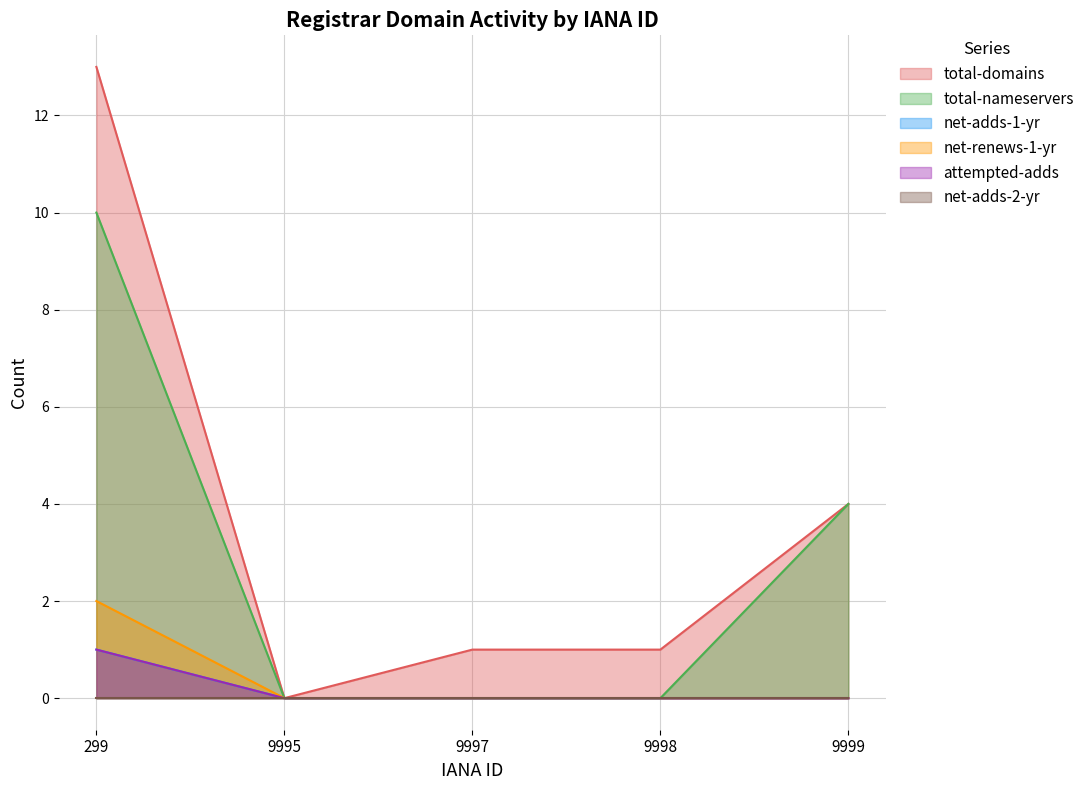

Is it true that total-nameservers equals 4 at 9999?

True